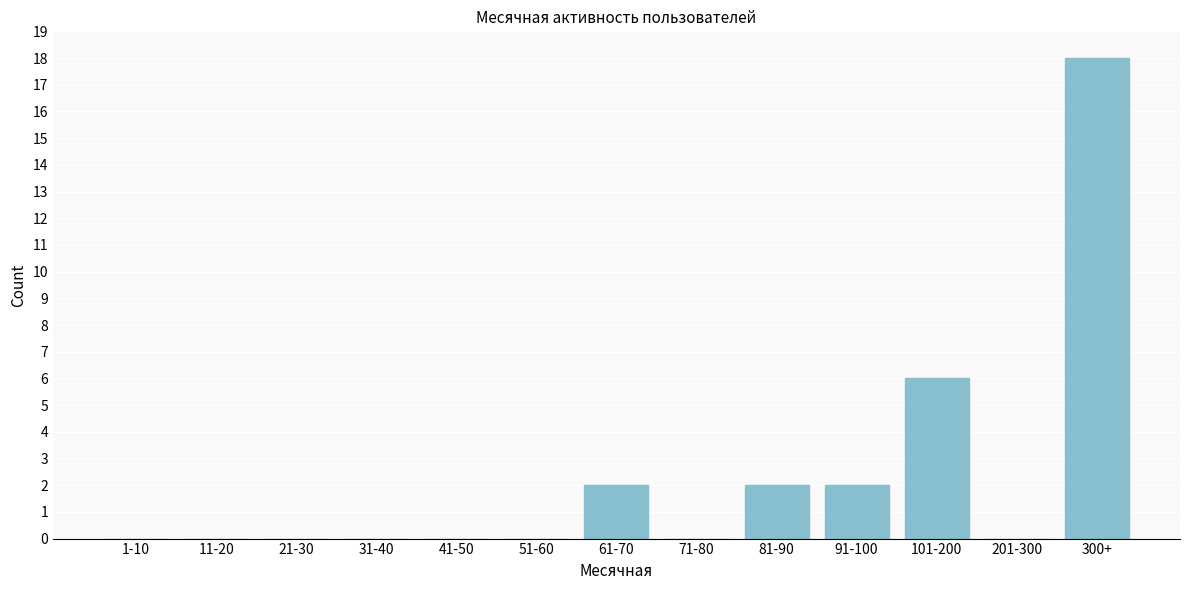

Reading right to left, transcribe all the data shown in this chart.

300+=18	201-300=0	101-200=6	91-100=2	81-90=2	71-80=0	61-70=2	51-60=0	41-50=0	31-40=0	21-30=0	11-20=0	1-10=0